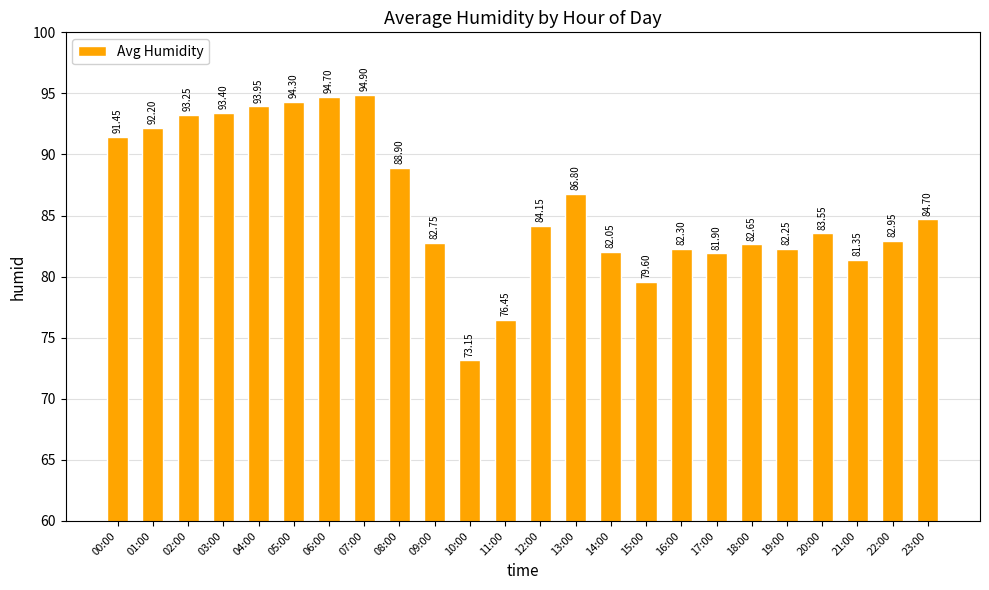

What is the value of the 16th bar from the left?

79.6